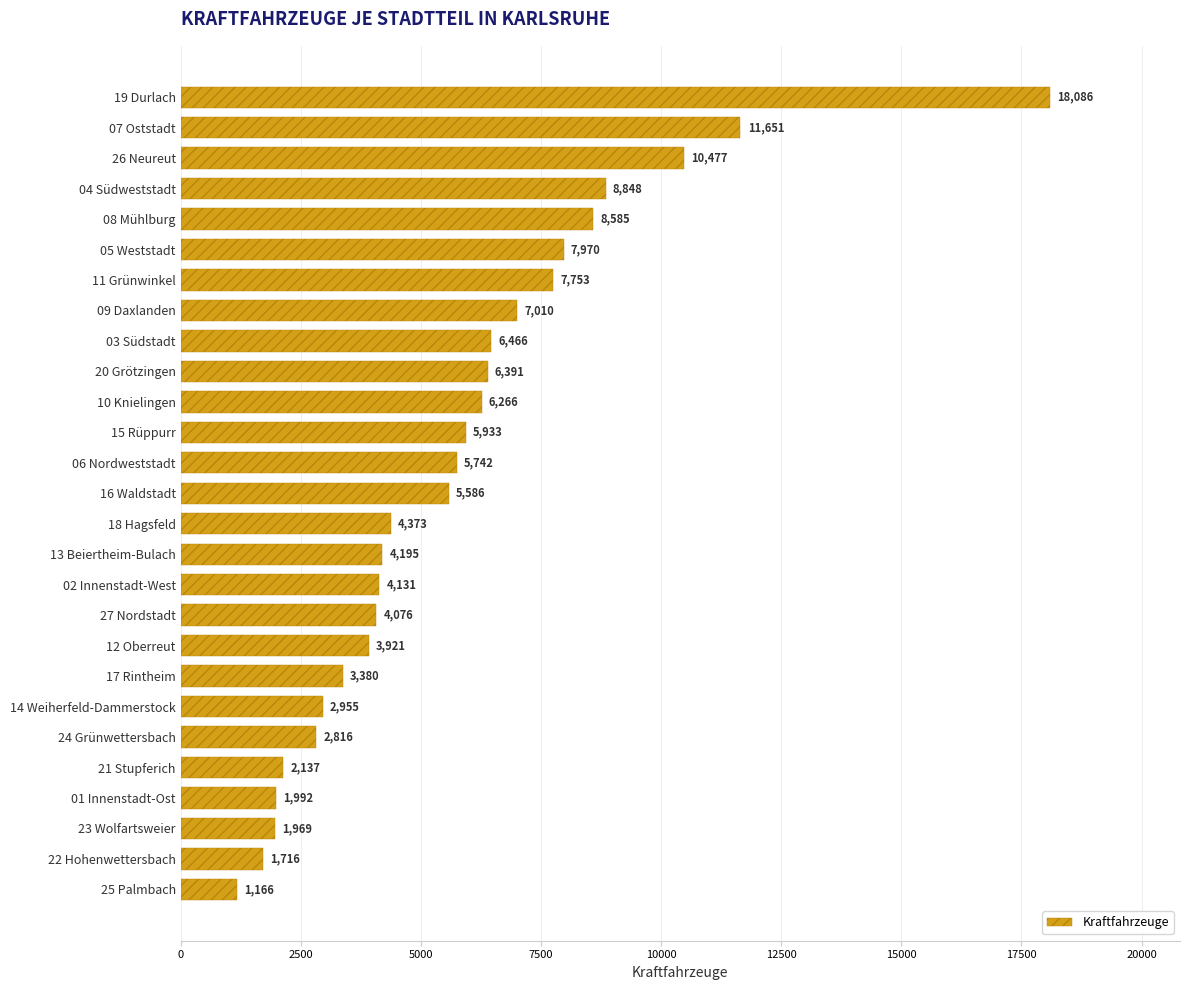

How many distinct data groups are displayed?

1